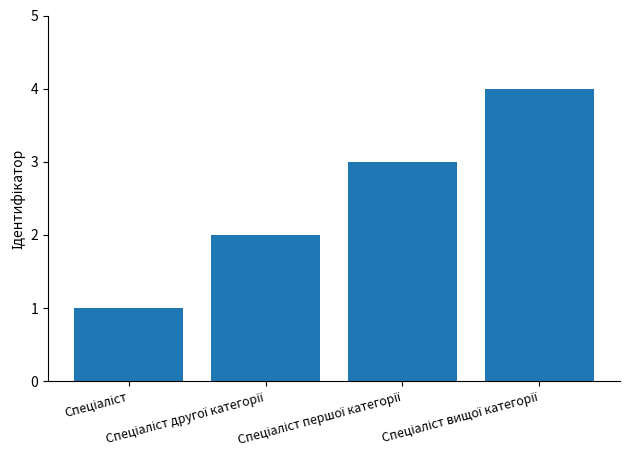

Are the bars grouped side by side (vs. stacked)?

No